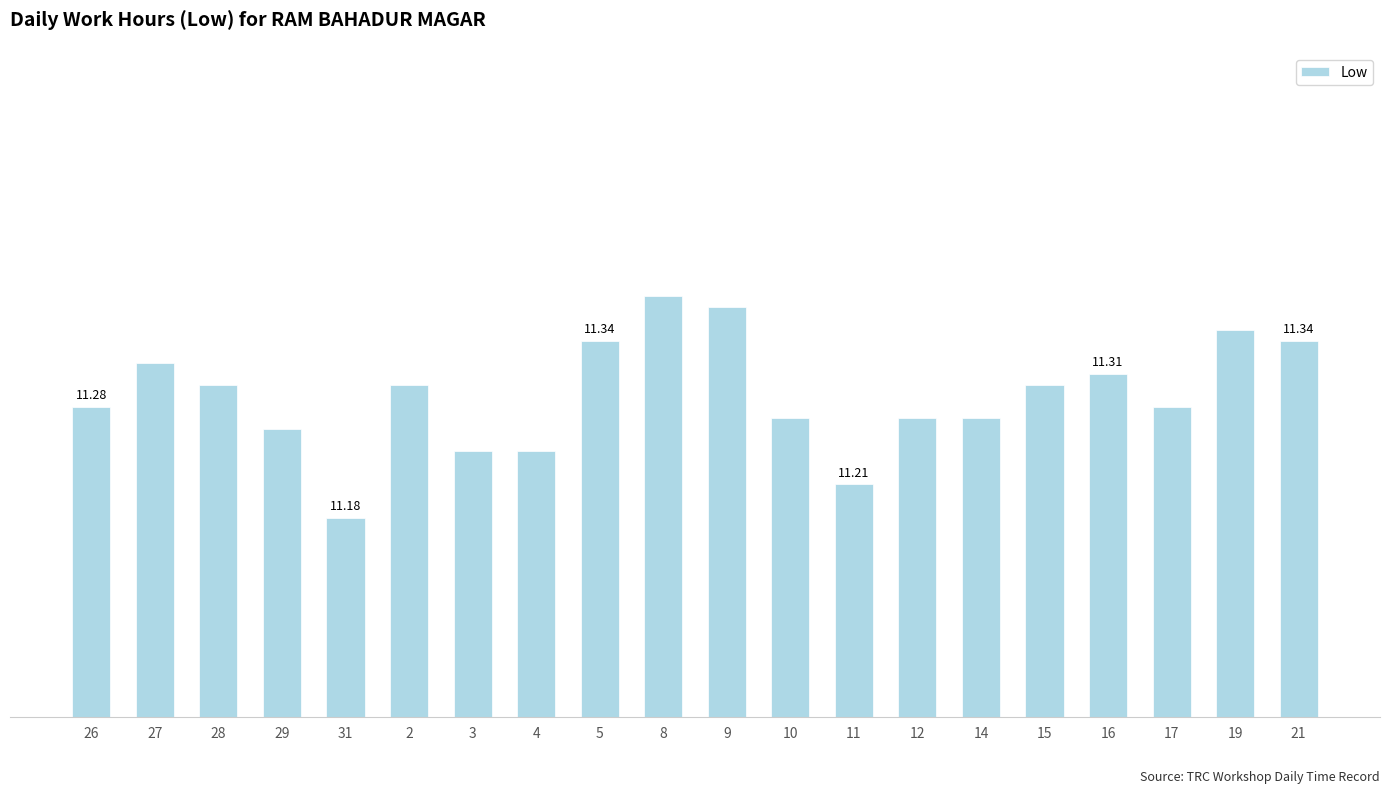

Which category has the lowest value across all series?

31